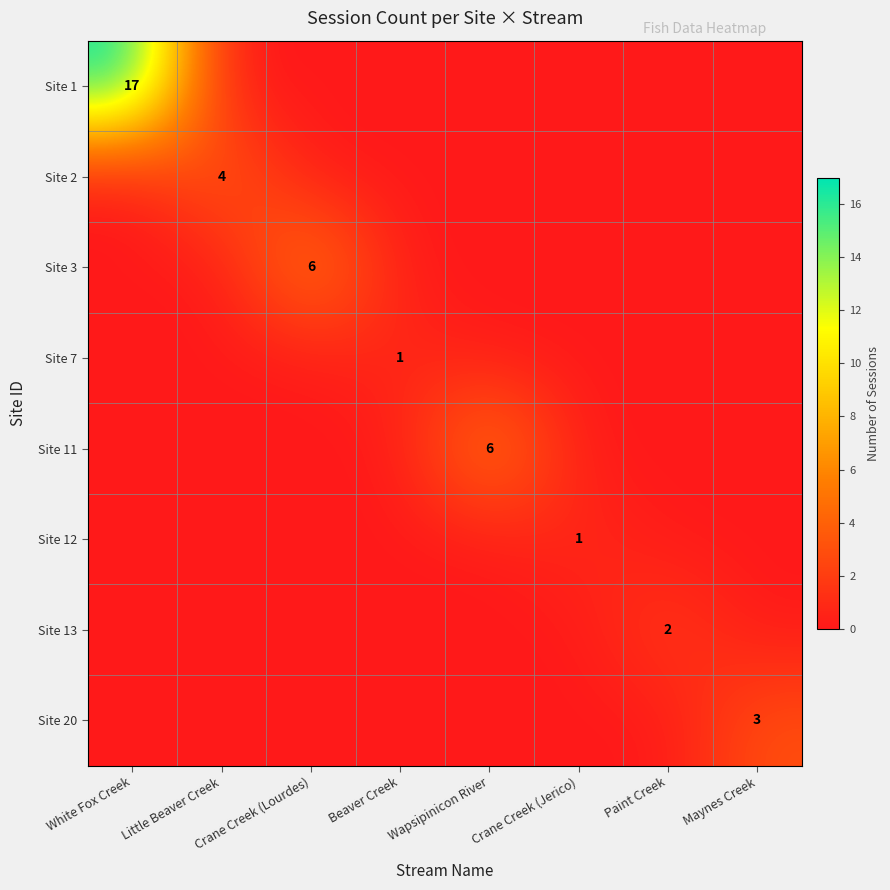

Is the value of Site 7 at Beaver Creek greater than the value of Site 1 at White Fox Creek?

No